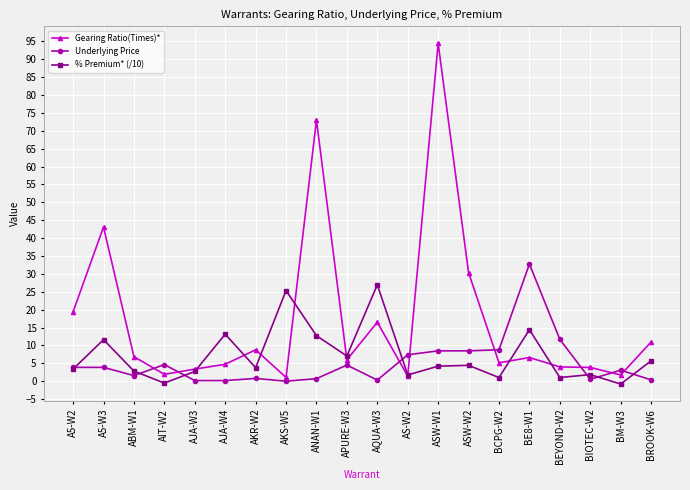

Which series has the largest range (max minus min)?

Gearing Ratio(Times)*